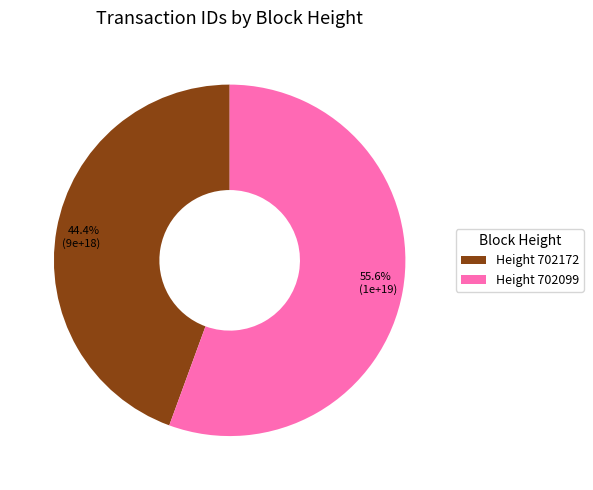

Is there any slice that represents more than half of the pie?

Yes